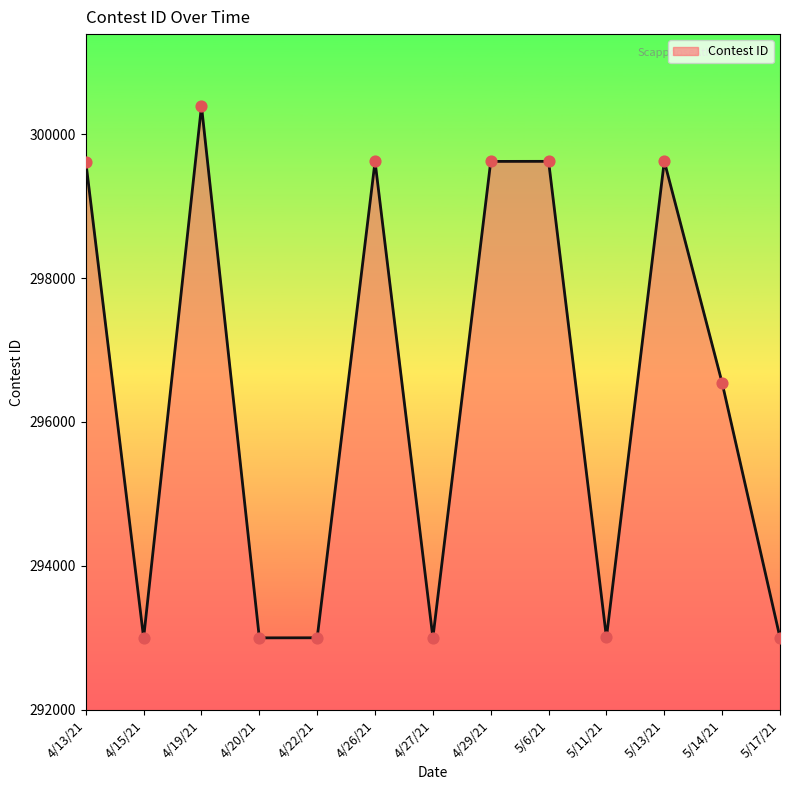

Between 5/14/21 and 5/6/21, which is larger?

5/6/21